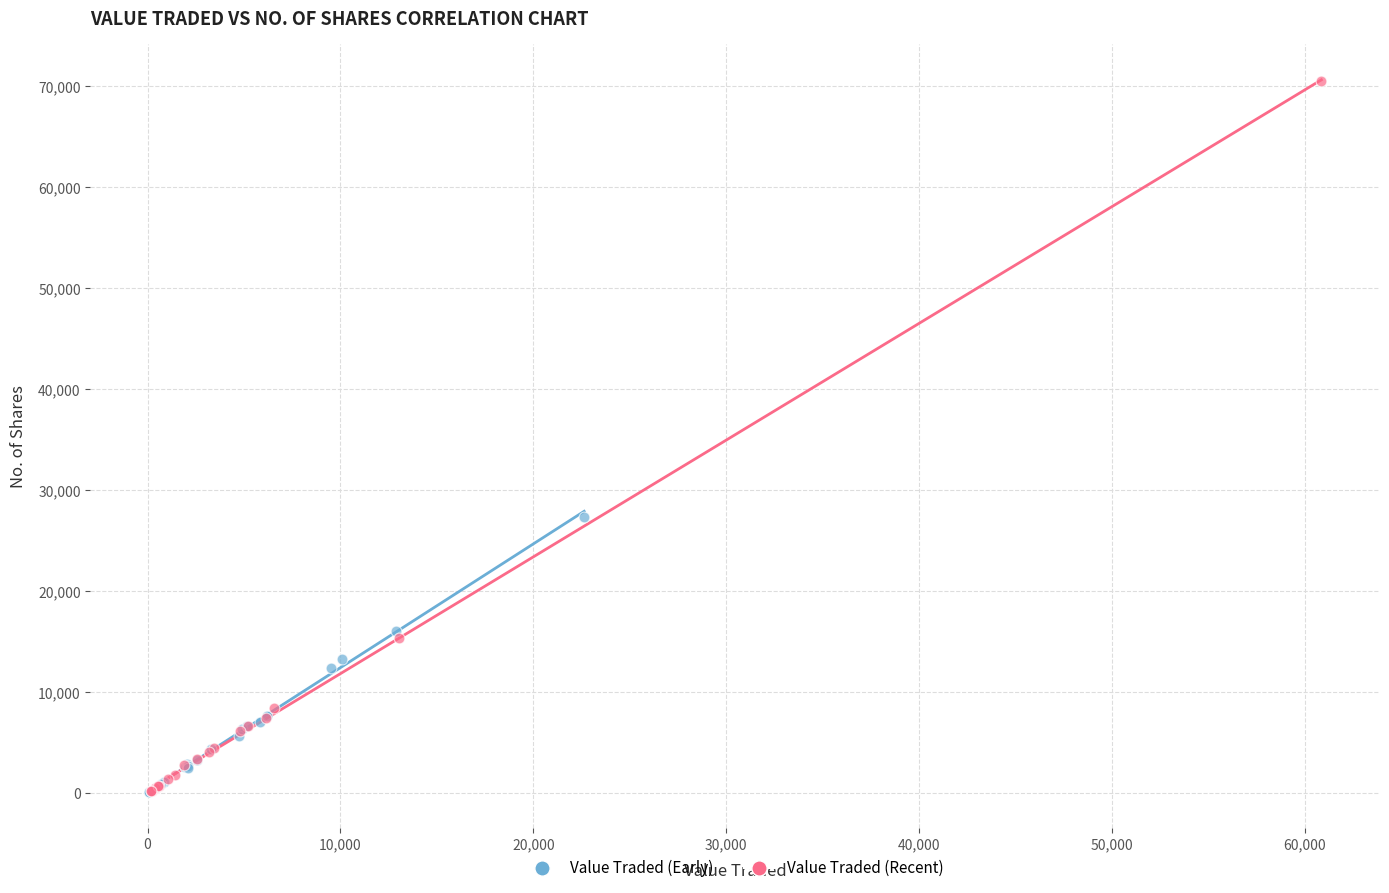

Which series reaches the maximum Y coordinate?

Value Traded (Recent)